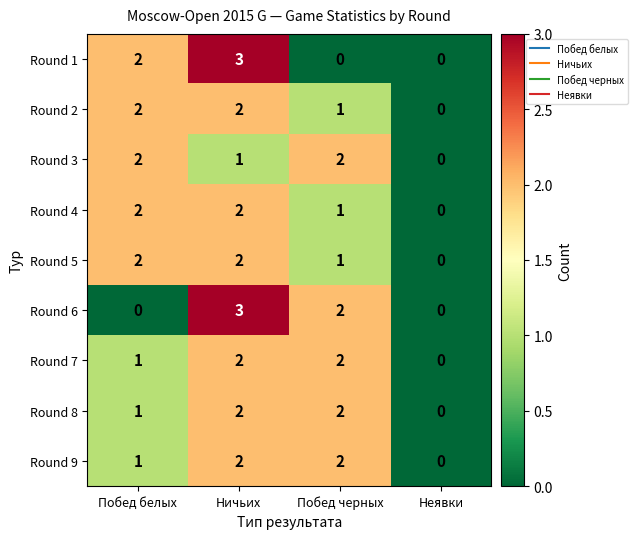

What is the sum of the Round 6 values at Ничьих and Неявки?

3